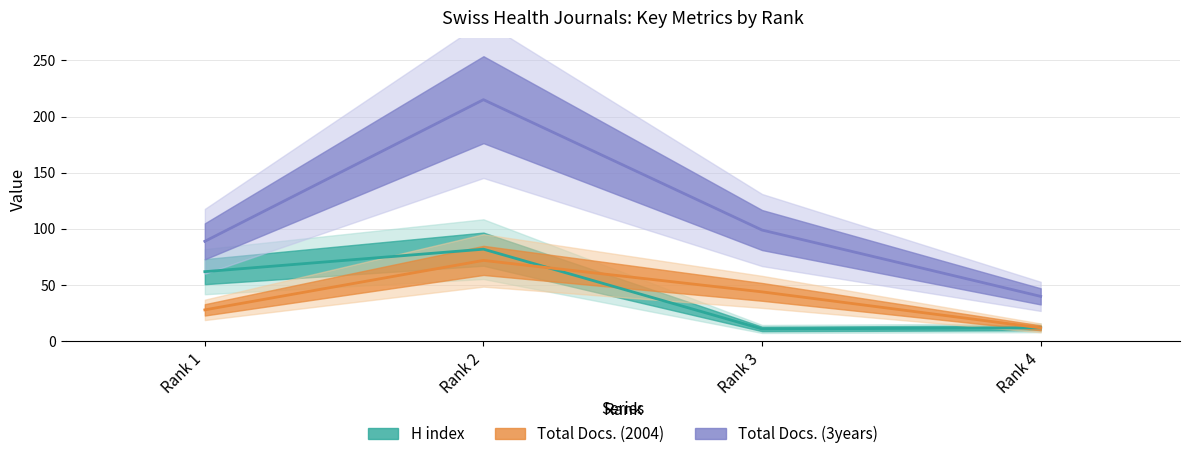

Count the Total Docs. (2004) values in the range 28 to 72.

3